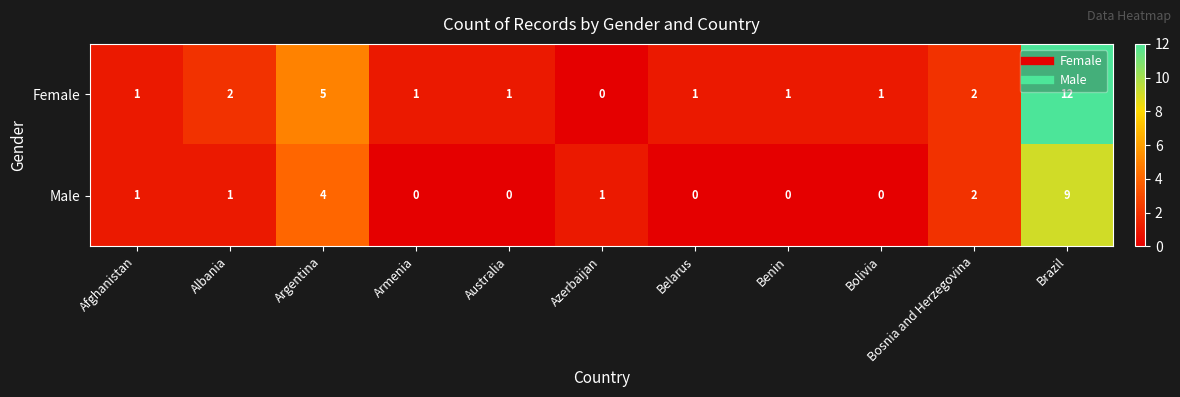

At which label is Female closest to 6?

Argentina